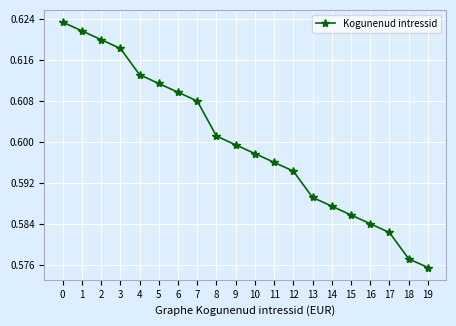

Which category has the lowest value across all series?

19